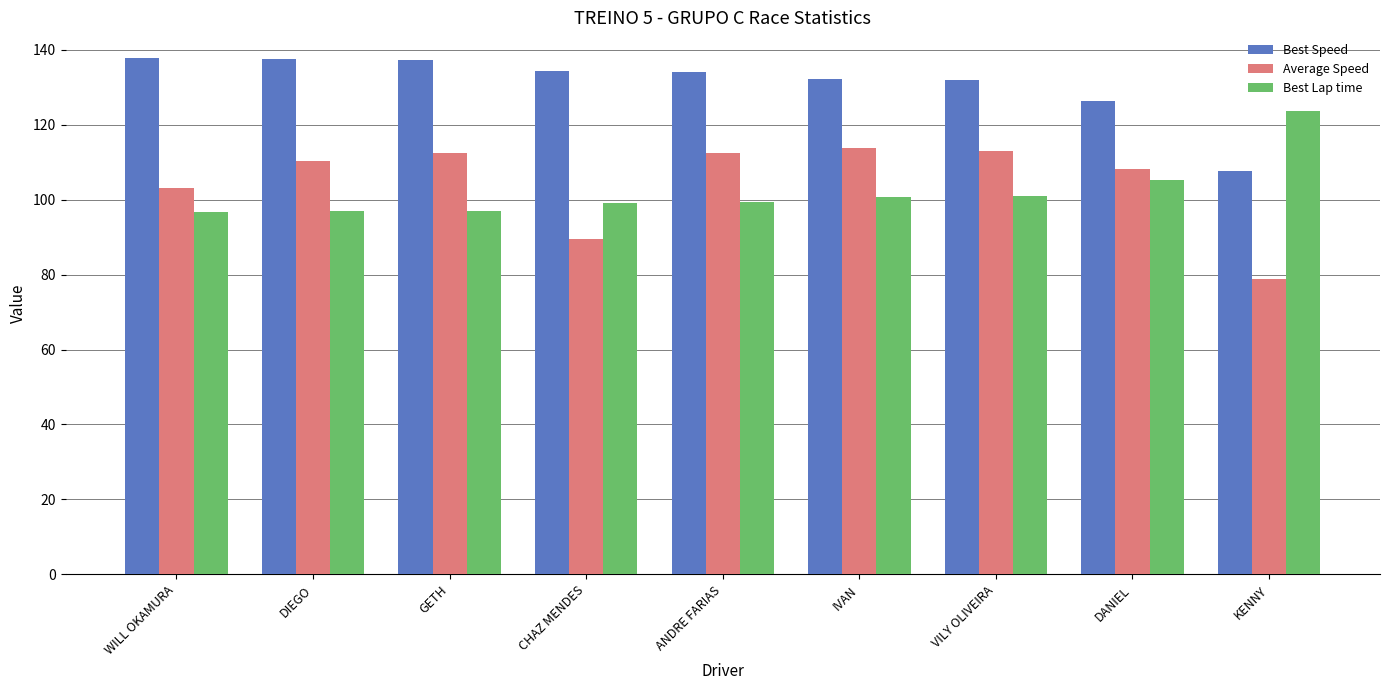

At VILY OLIVEIRA, list the series in order from smallest to largest.

Best Lap time, Average Speed, Best Speed